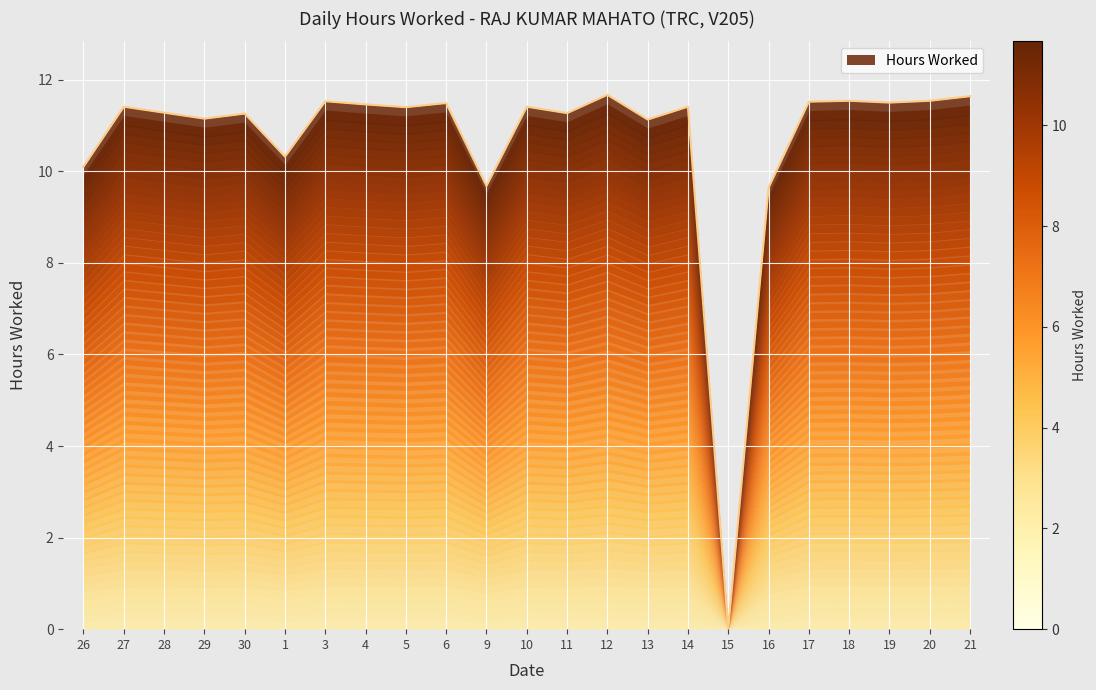

Where does the data first go above 11?

27